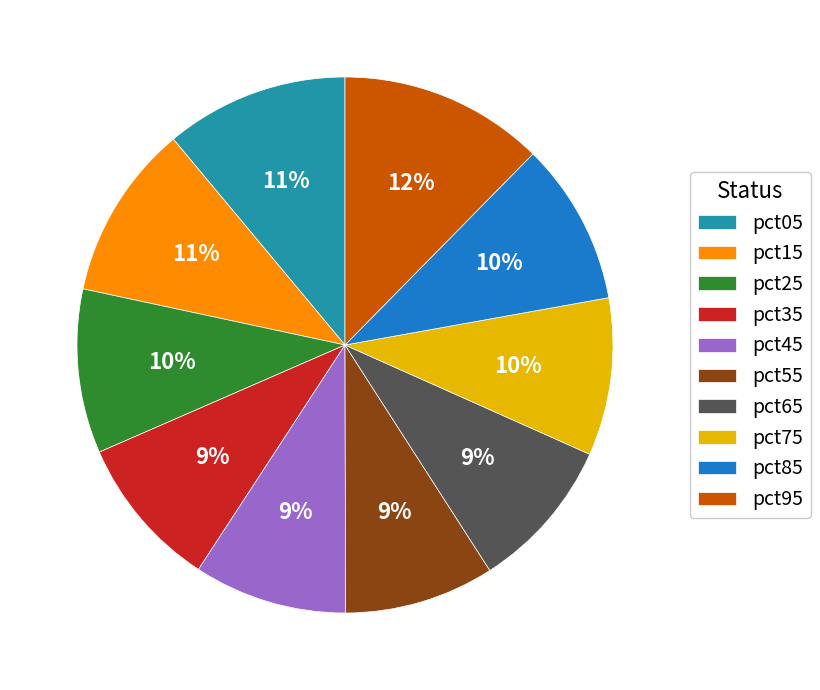

What is the largest slice in the pie chart?

pct95